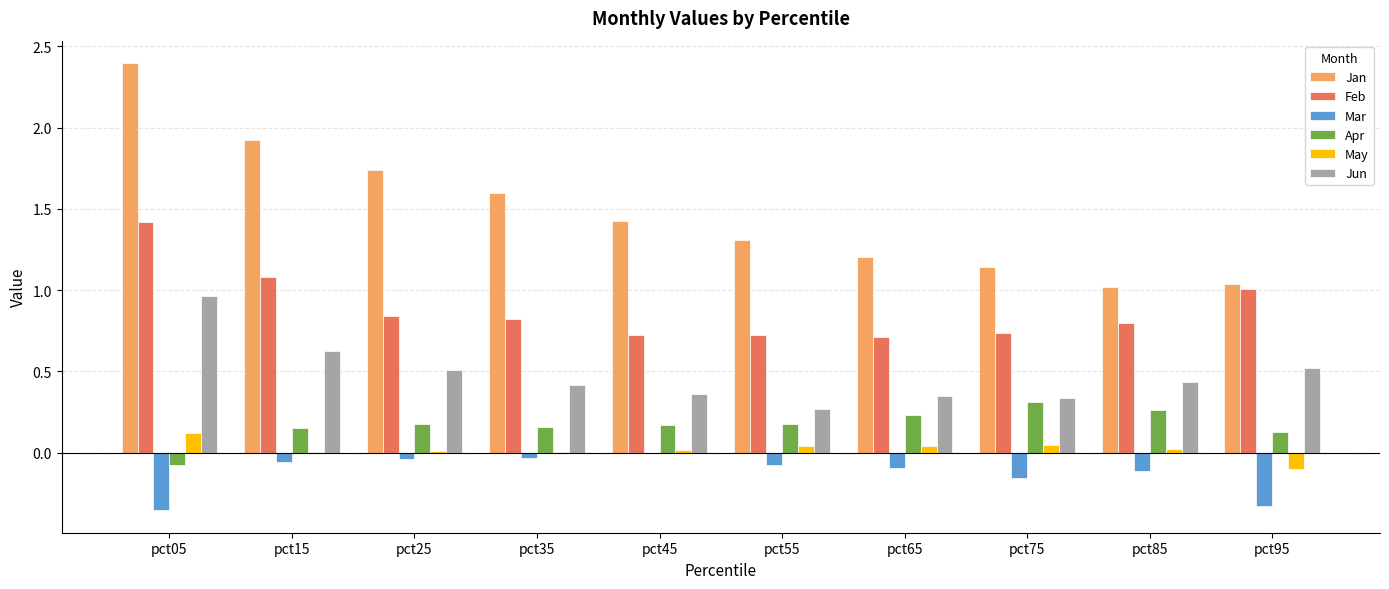

The value of Feb at pct35 is 0.3. True or false?

False